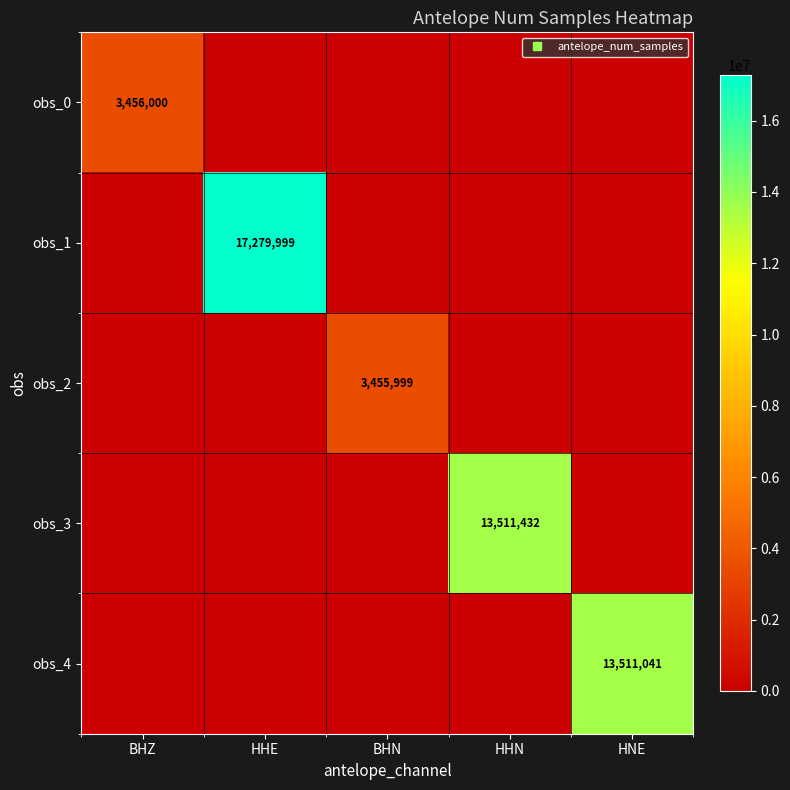

At which label does obs_2 reach its peak?

BHN